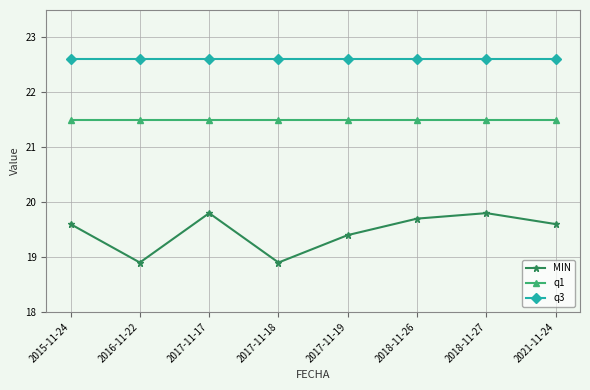

Is the value of q1 at 2017-11-18 greater than the value of q3 at 2015-11-24?

No